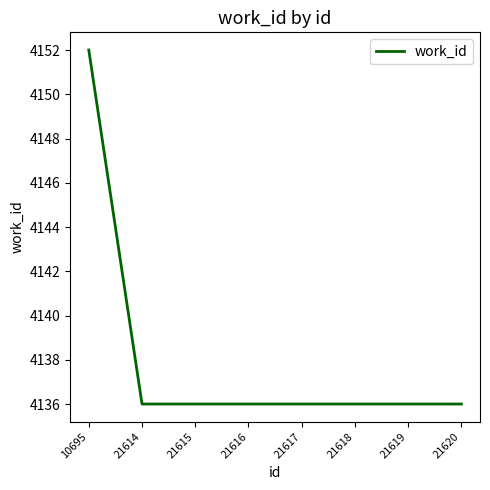

At which category does the chart reach its peak across all series?

10695